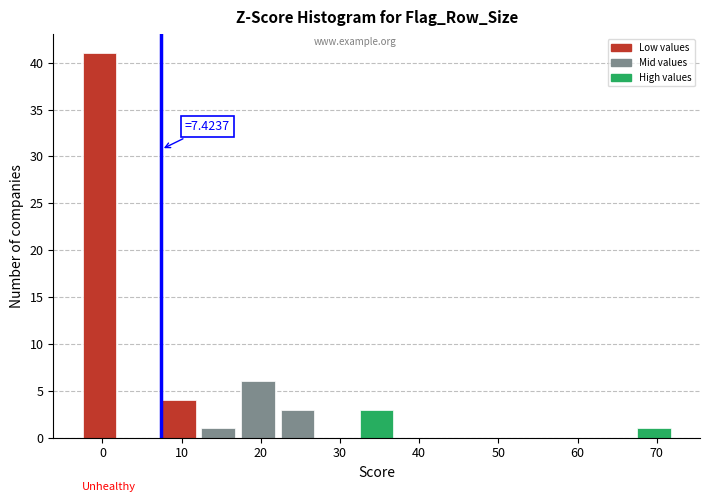

Which range on the x-axis has the tallest bar?

-2.5 to 2.5